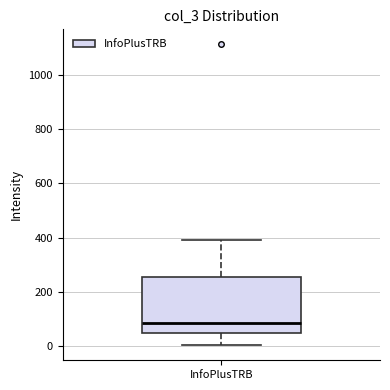

Read this box plot against the y-axis: the position of the median line, the range covered by the box, and the ends of both whiskers. The values are not printed on the chart, so give them approximately, as read against the axis.

median 80, box 60 to 260, whiskers 0 to 400